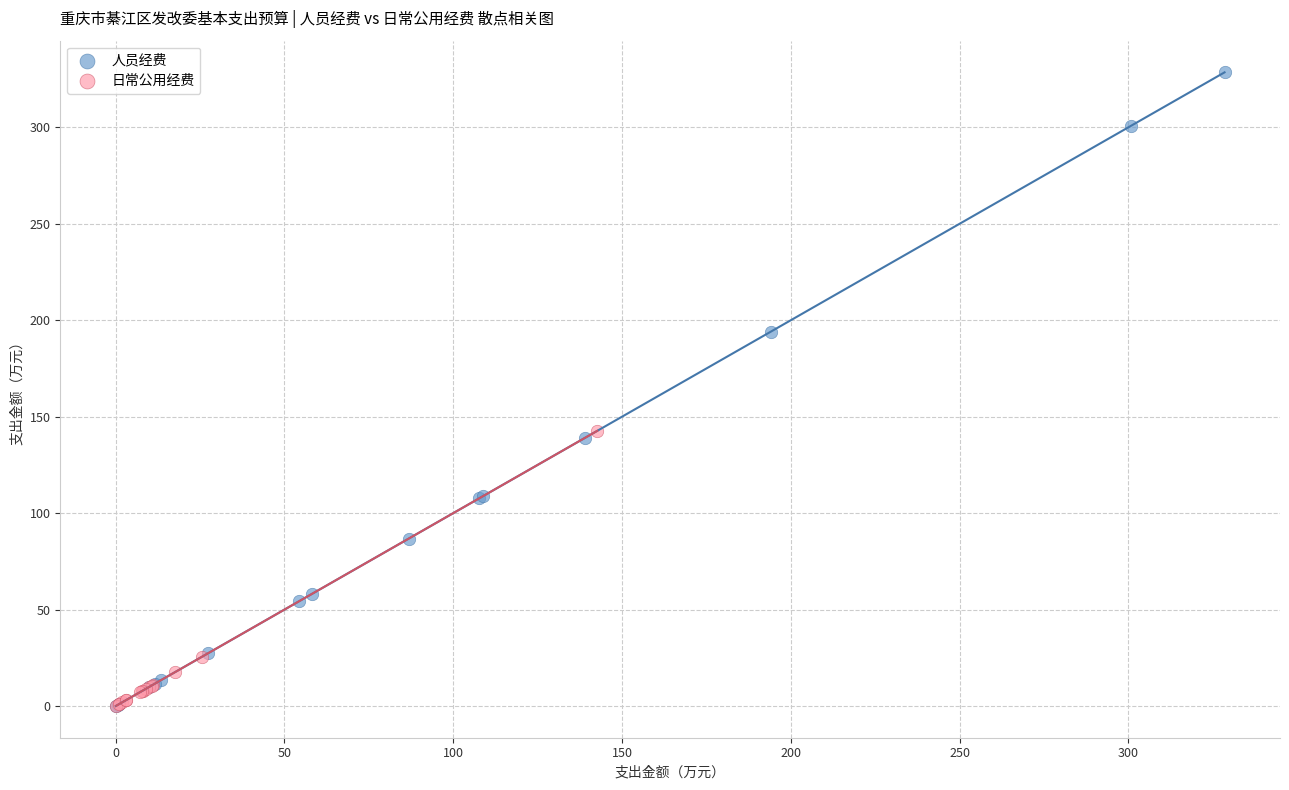

Which series has the largest Y range (max minus min)?

人员经费